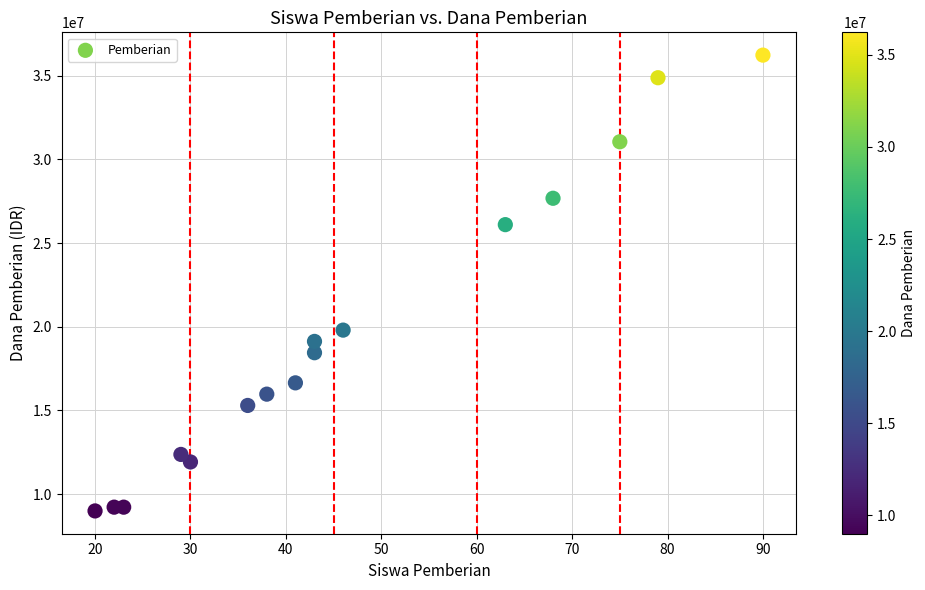

What is the range of Y values (max minus min)?

27225000